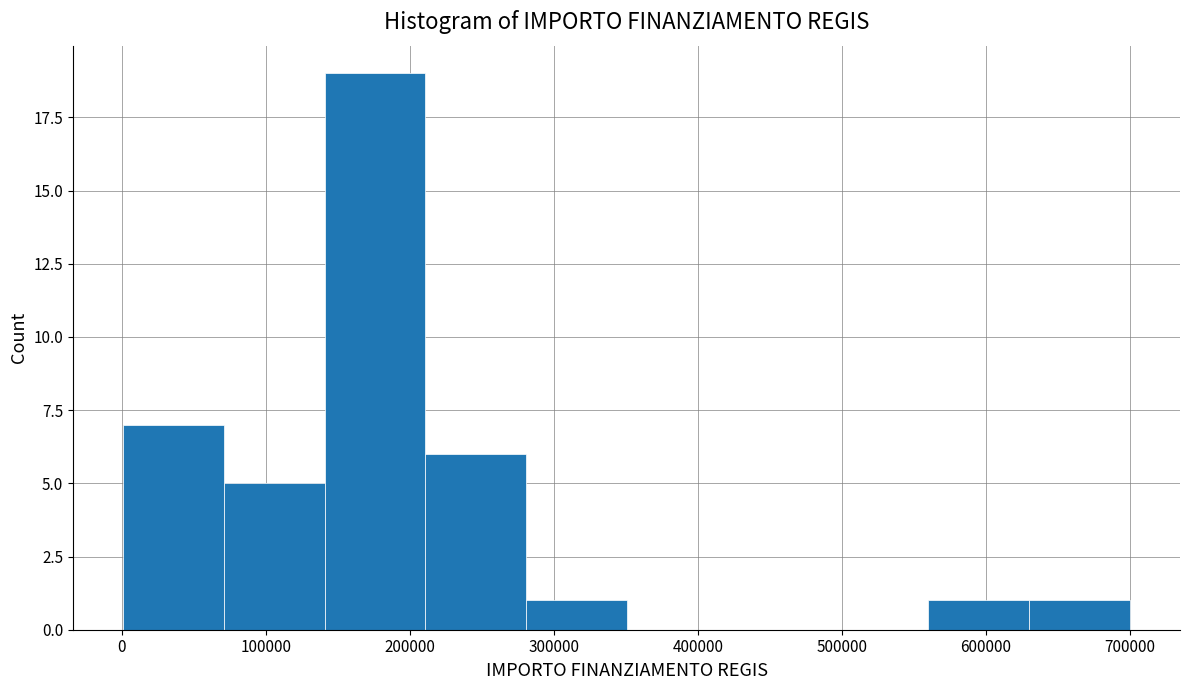

Which range on the x-axis has the tallest bar?

140000 to 210000